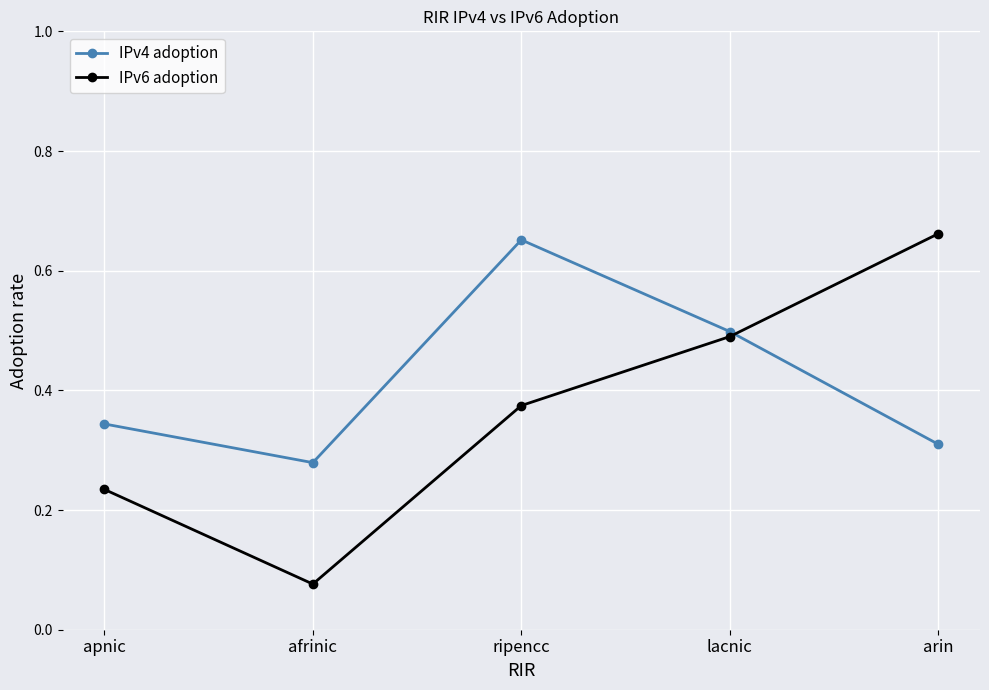

At how many categories does at least one series exceed 0?

5